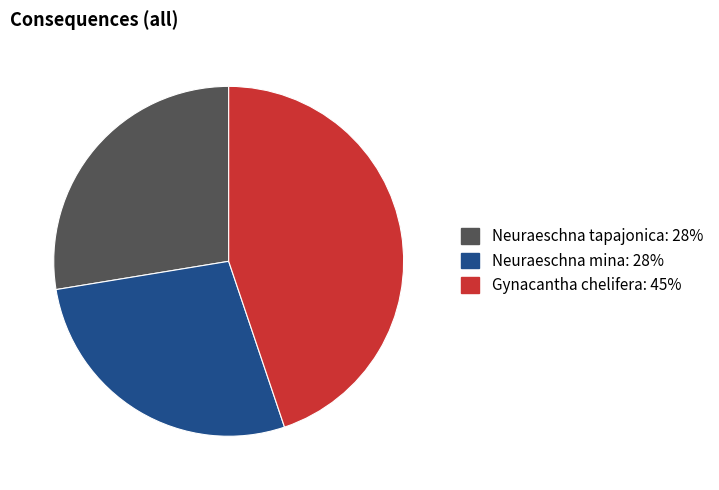

Which category has the biggest portion of the pie?

Gynacantha chelifera